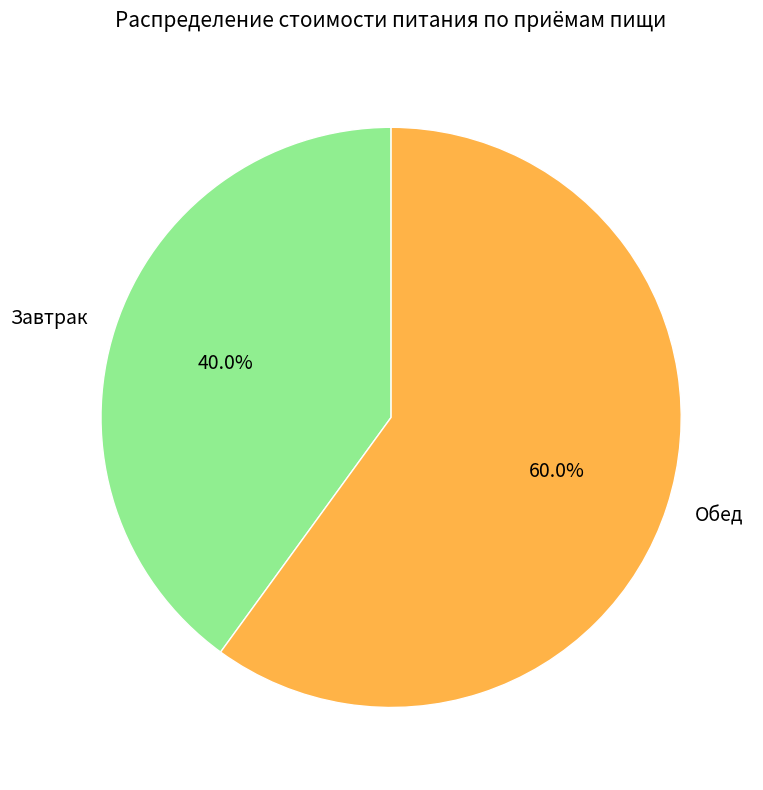

To the nearest percent, what percentage of the pie is Завтрак?

40%